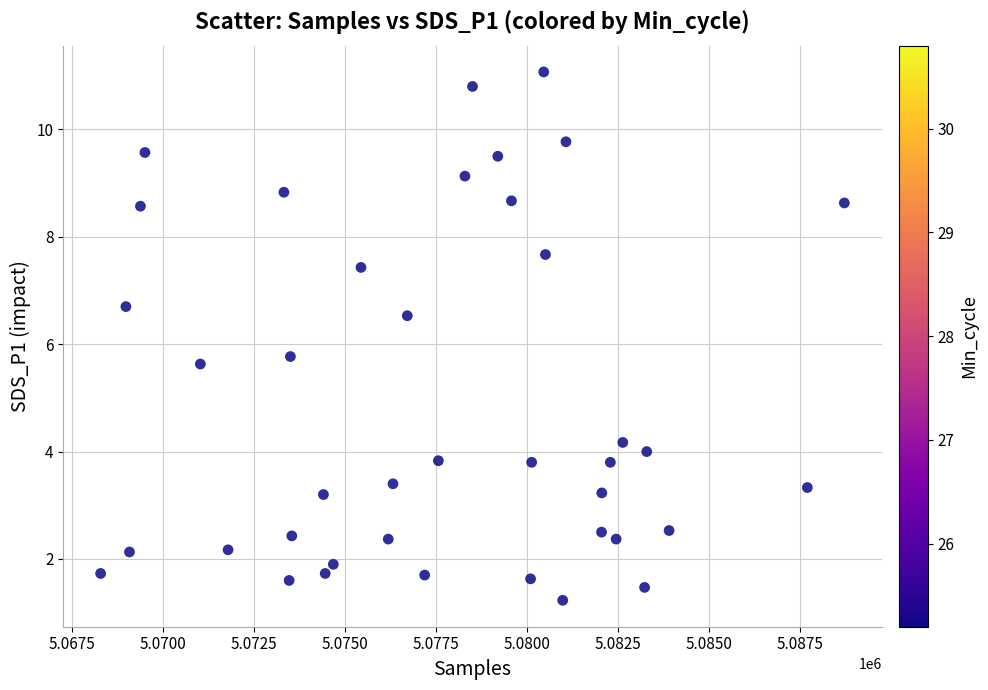

What Y value in the scatter plot is closest to 6?

5.8